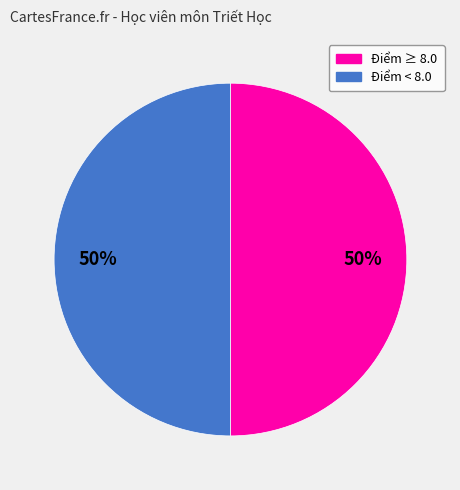

What is the ratio of the value at Điểm < 8.0 to the value at Điểm ≥ 8.0?

1.0